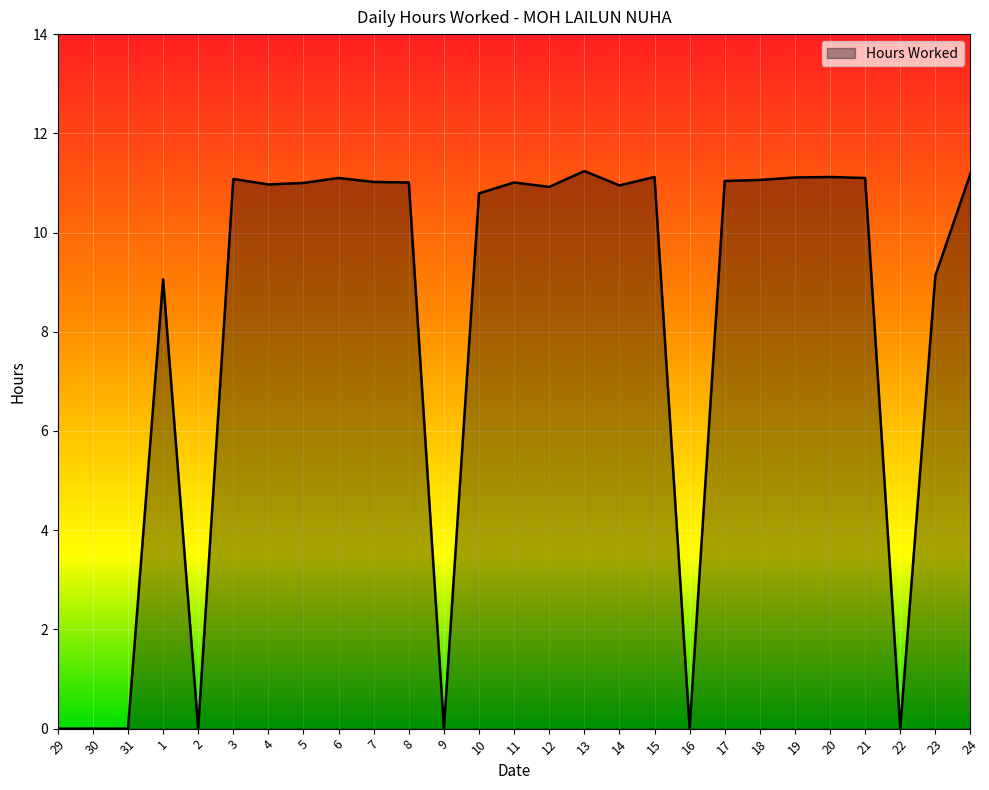

Count the number of data series in this chart.

1